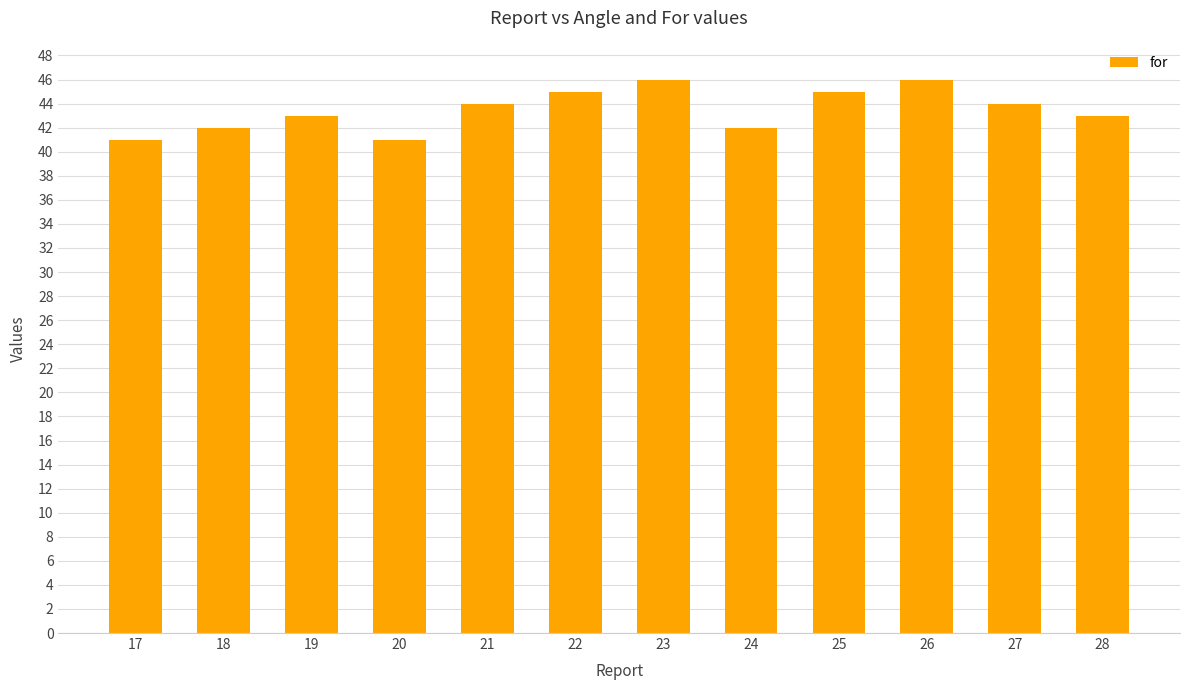

What is the change in value from 17 to 26?

+5